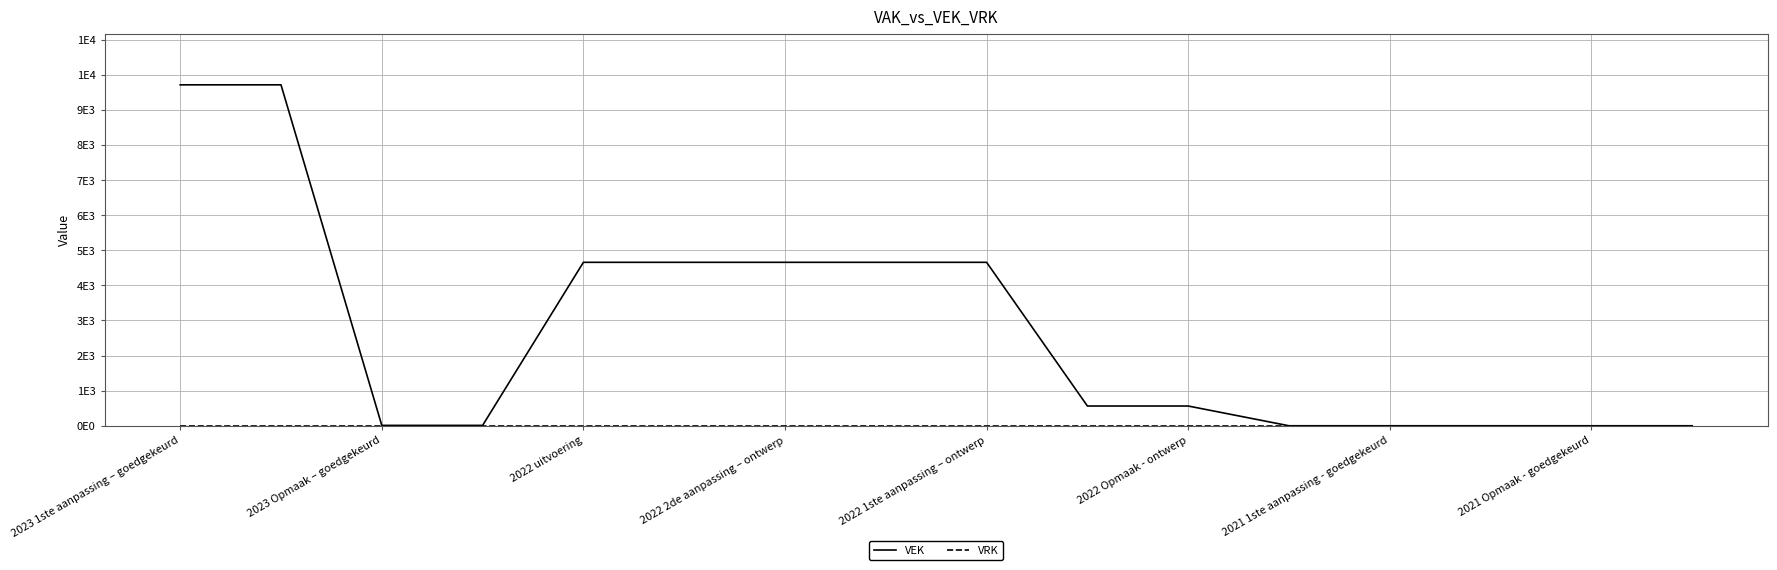

Is this an area chart (filled region under the line)?

No